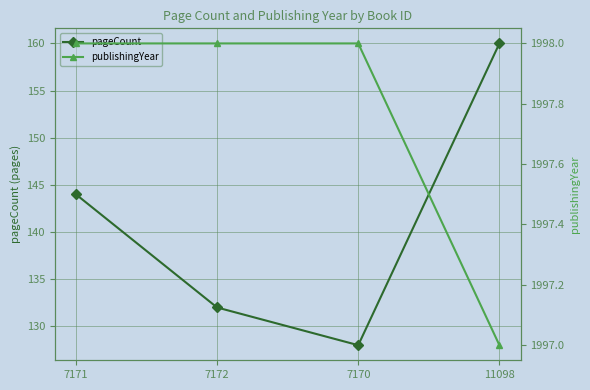

What is the difference between the maximum and minimum values in the pageCount series?

32